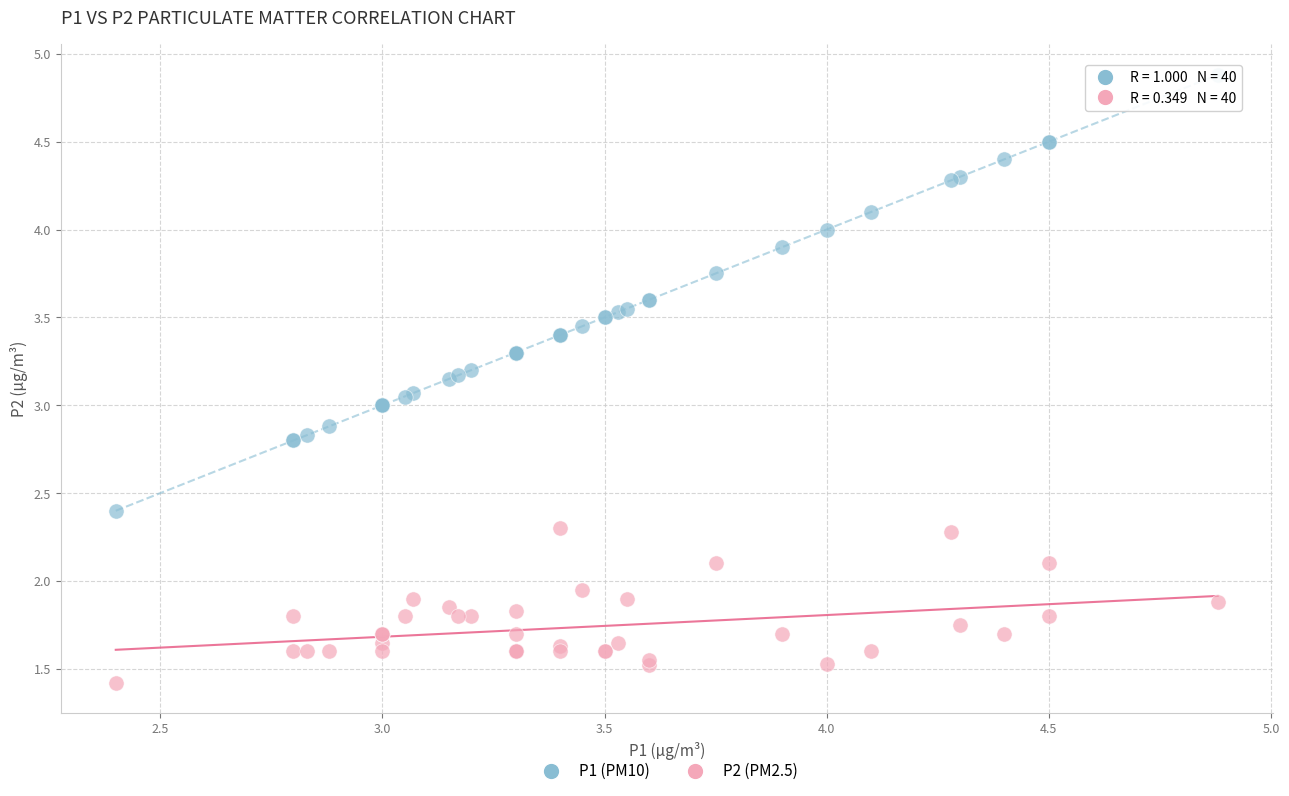

Which series contains the highest Y value?

P1 (PM10)